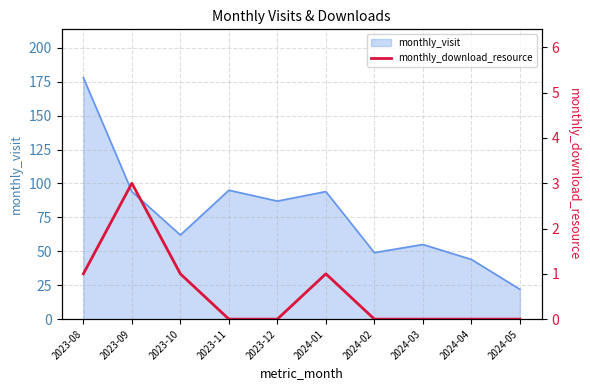

Rank the categories by value from lowest to highest.

2023-11, 2023-12, 2024-02, 2024-03, 2024-04, 2024-05, 2023-08, 2023-10, 2024-01, 2023-09